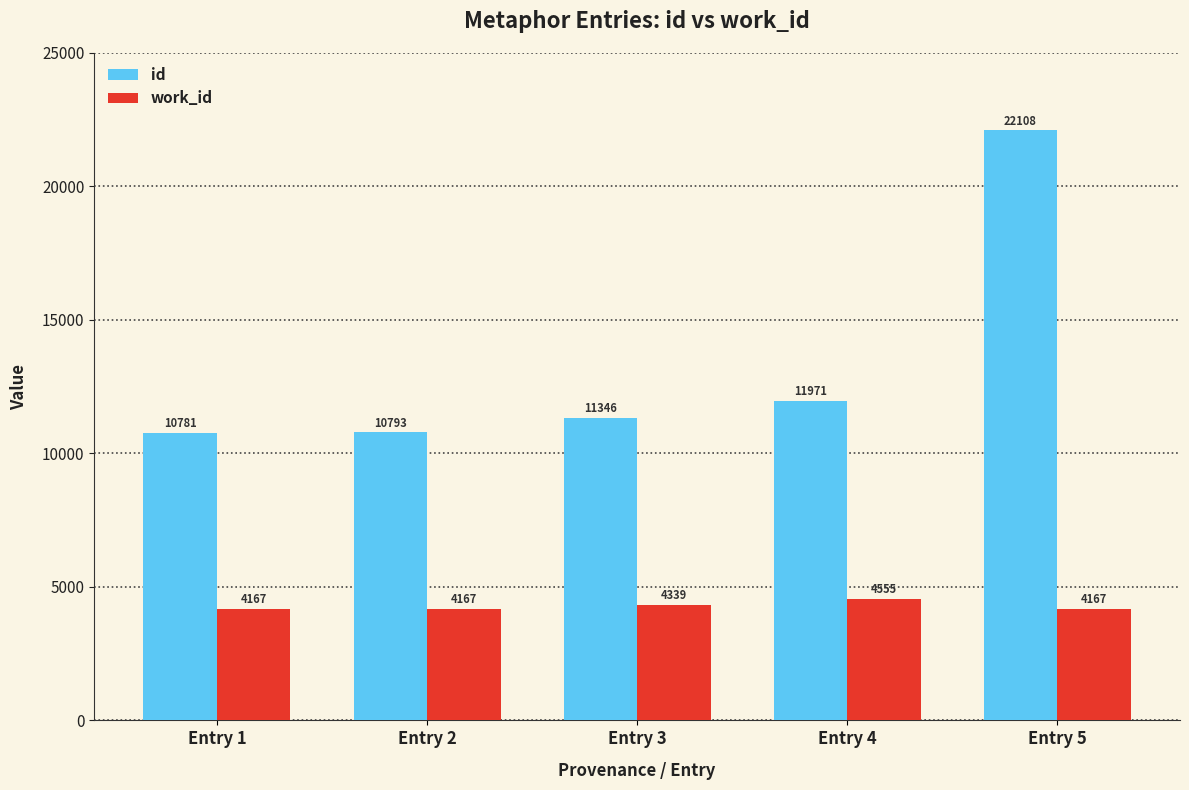

How many data points does each series have?

5